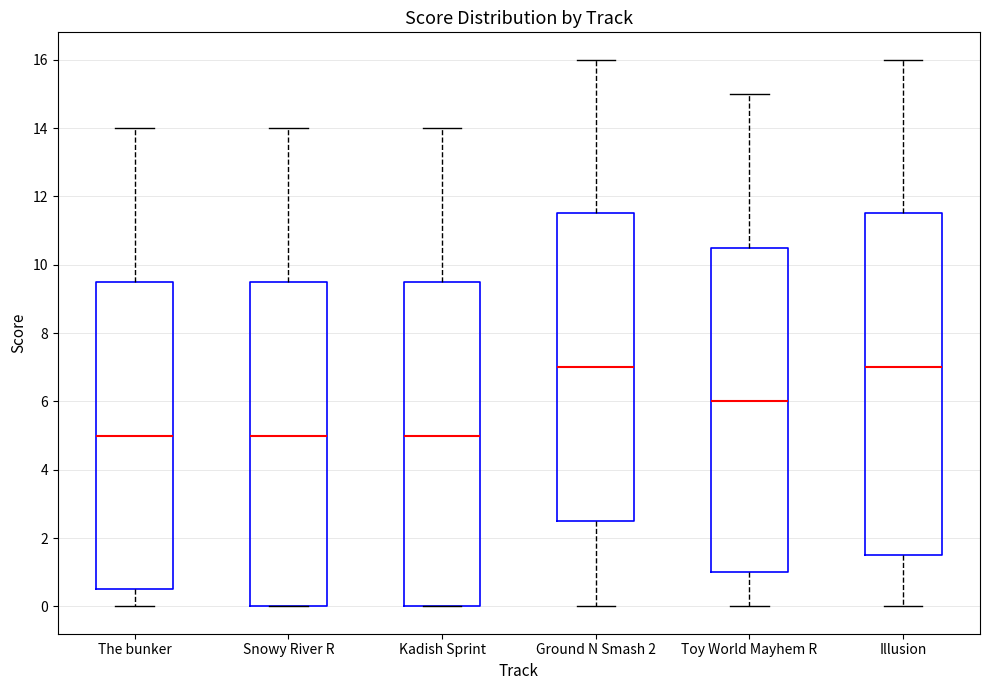

Reading left to right, transcribe this box plot: for each box, give where its median line is, the range the box spans, and where its two whiskers end, as read against the y-axis. The values are not printed on the chart, so give them approximately, as read against the axis.

The bunker: median 5.0, box 0.6 to 9.6, whiskers 0.0 to 14.0
Snowy River R: median 5.0, box 0.0 to 9.6, whiskers 0.0 to 14.0
Kadish Sprint: median 5.0, box 0.0 to 9.6, whiskers 0.0 to 14.0
Ground N Smash 2: median 7.0, box 2.6 to 11.6, whiskers 0.0 to 16.0
Toy World Mayhem R: median 6.0, box 1.0 to 10.6, whiskers 0.0 to 15.0
Illusion: median 7.0, box 1.6 to 11.6, whiskers 0.0 to 16.0